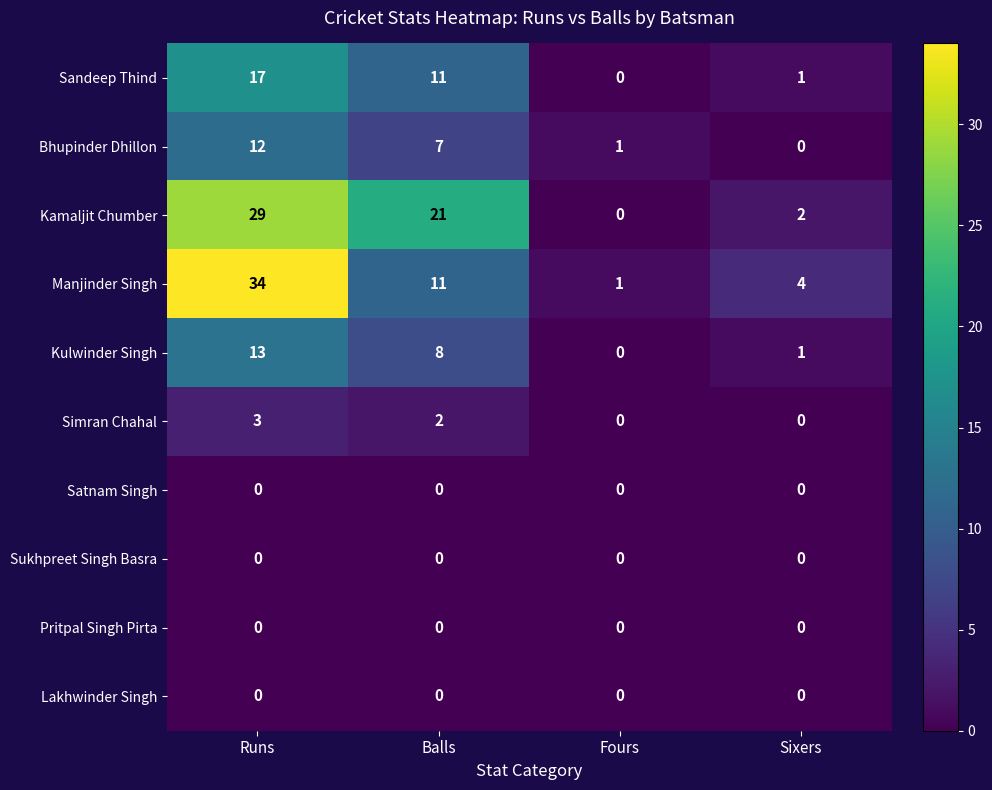

Which series has the widest spread of values?

Manjinder Singh